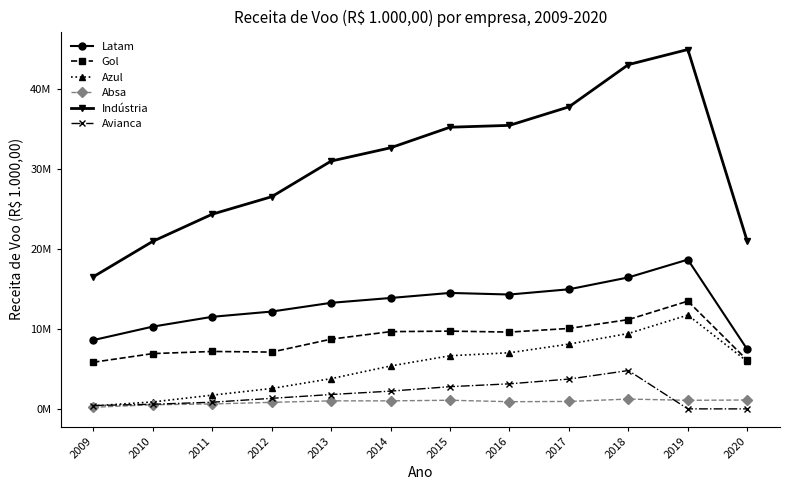

How many interior local peaks does the Avianca series have?

1